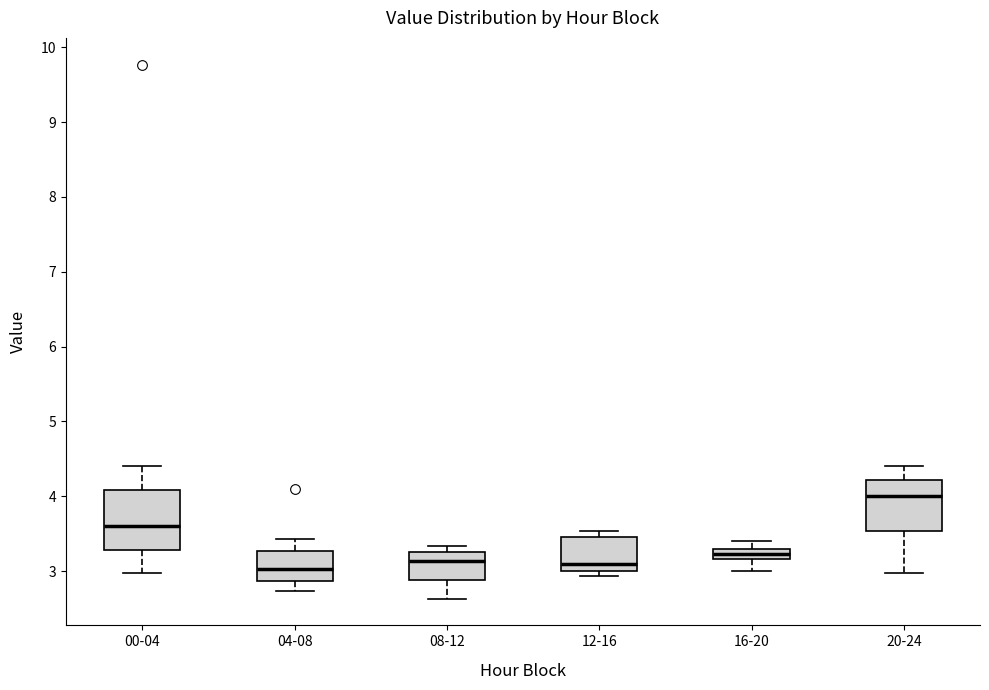

Which box's median line is the highest?

20-24